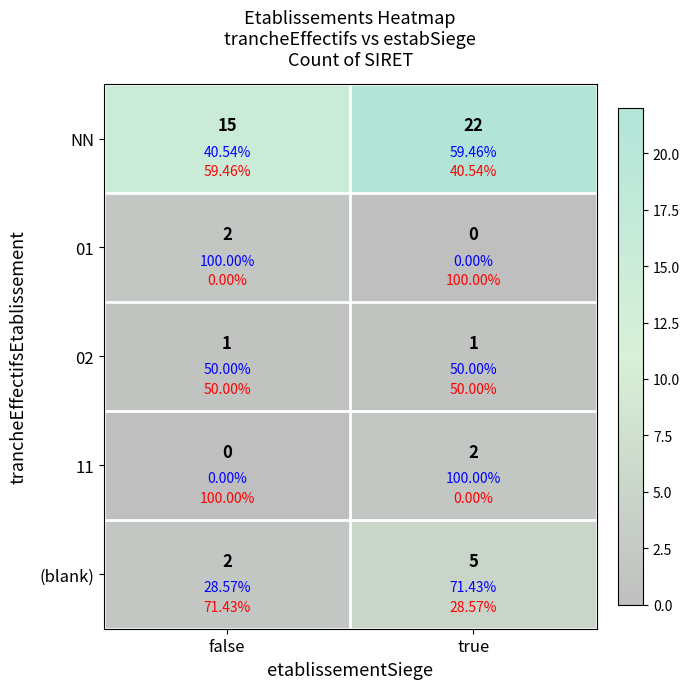

What is the difference between the highest and lowest values at true?

22